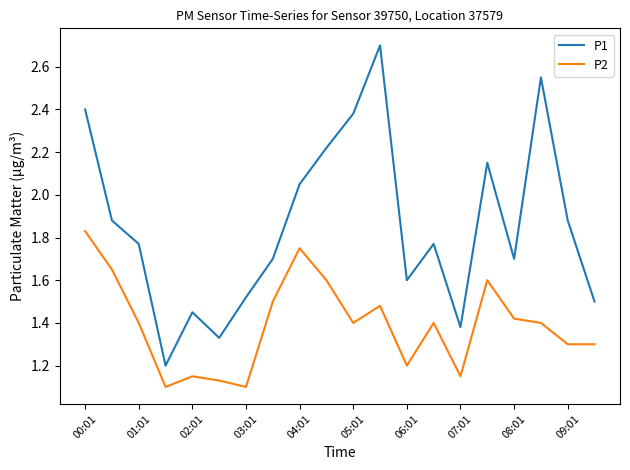

Which series has the largest total across all categories?

P1